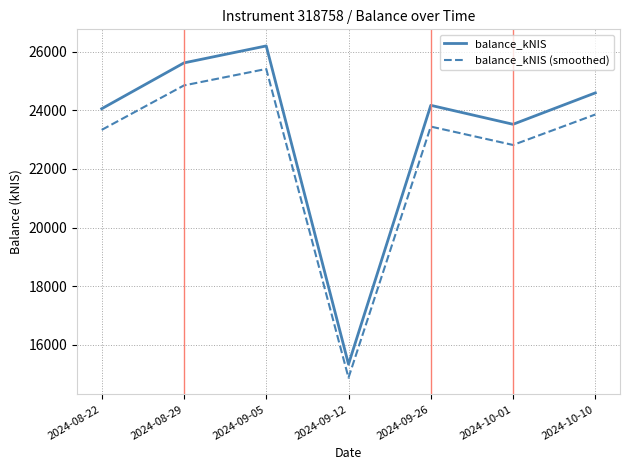

Which series has the widest spread of values?

balance_kNIS